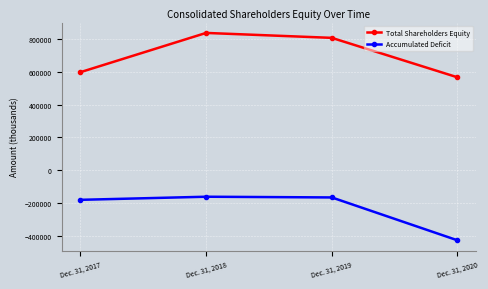

What is the total value across all series at Dec. 31, 2018?

677276